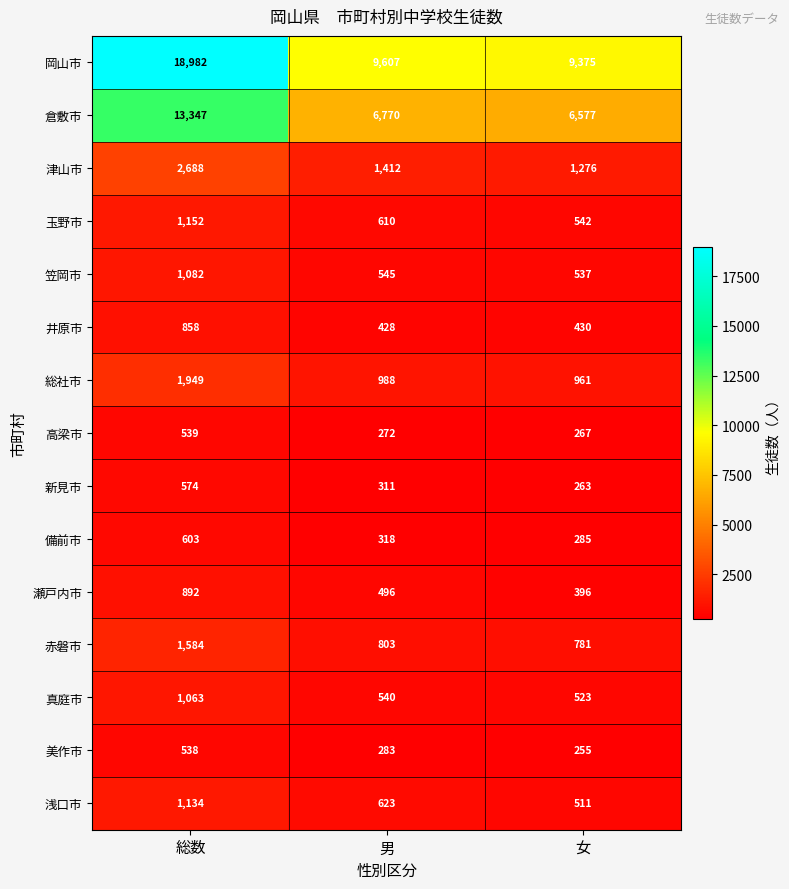

What is the minimum value shown in the chart?

255